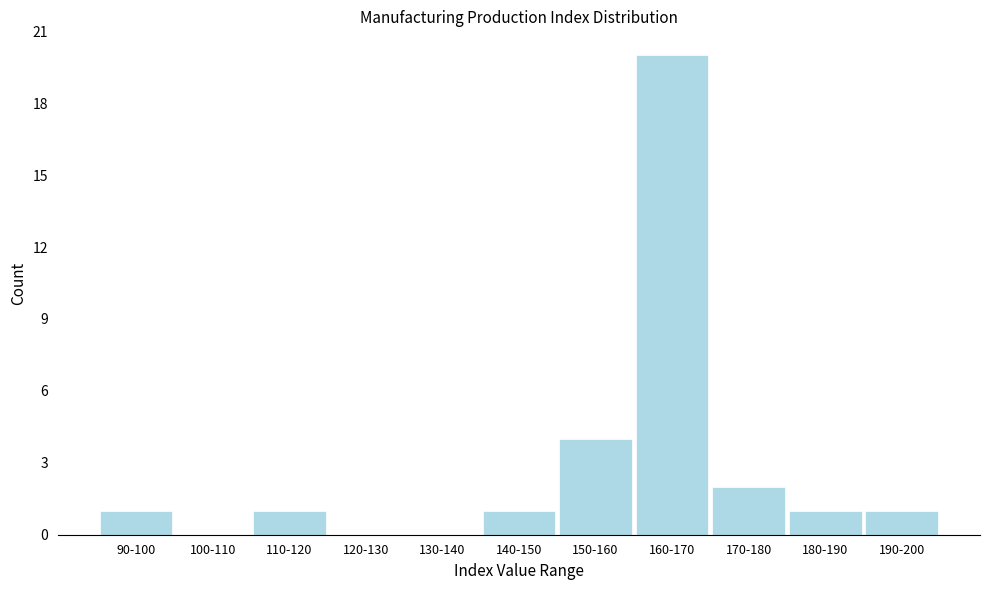

Reading left to right, extract all data points from this chart.

90-100=1	100-110=0	110-120=1	120-130=0	130-140=0	140-150=1	150-160=4	160-170=20	170-180=2	180-190=1	190-200=1